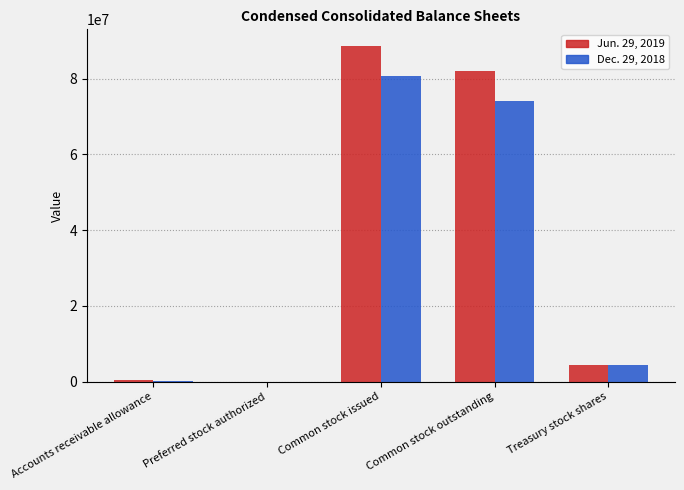

What is the average value of the Jun. 29, 2019 series?

35108856